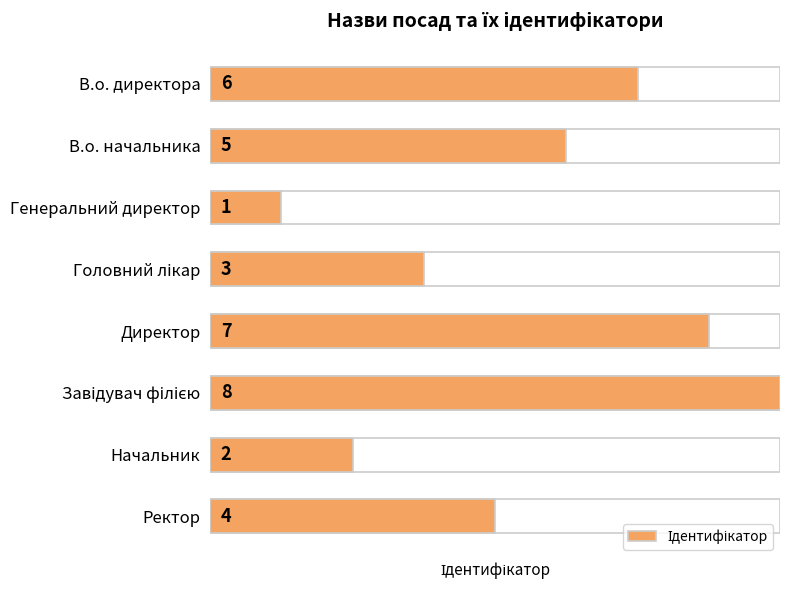

What is the value of the 5th bar from the left?

7